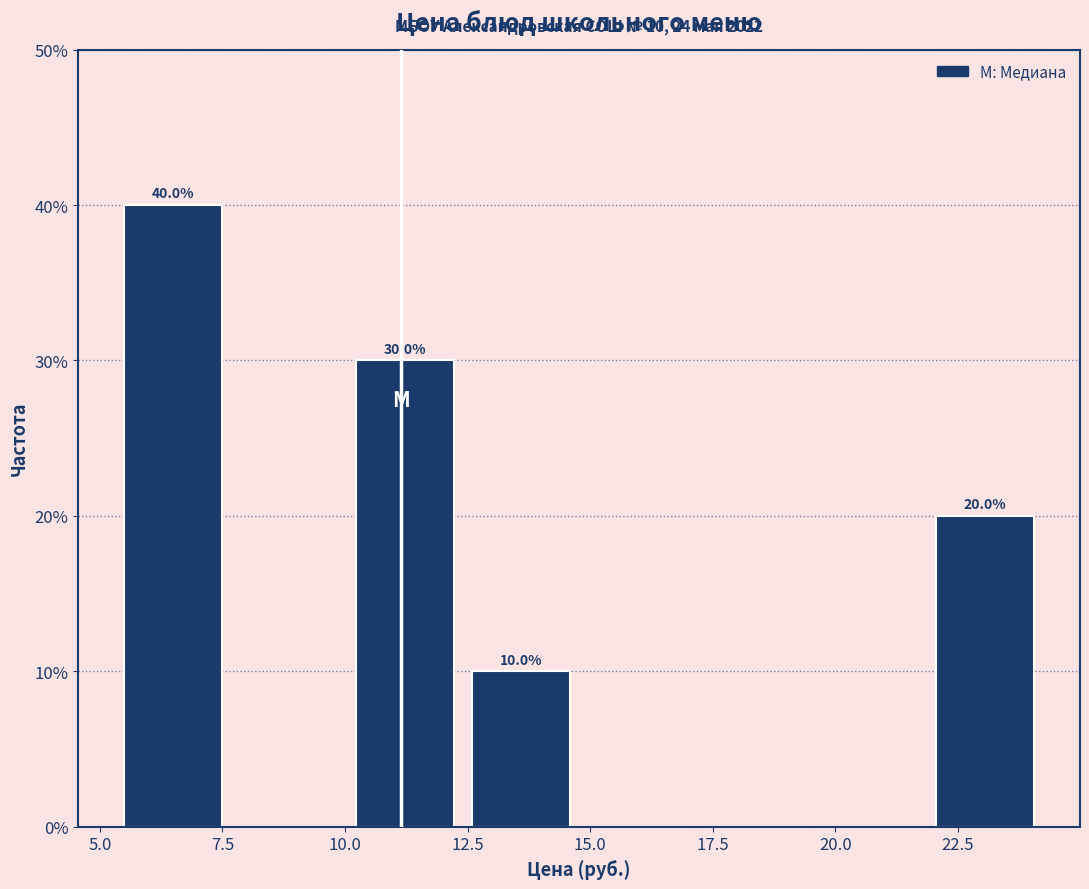

Over which range of the x-axis is the bar tallest?

5.5 to 7.5